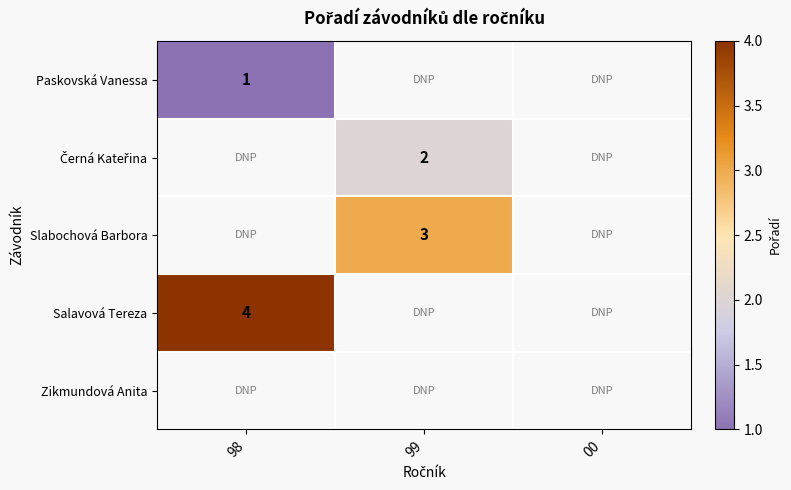

The Paskovská Vanessa series shows 1 at 98. True or false?

True